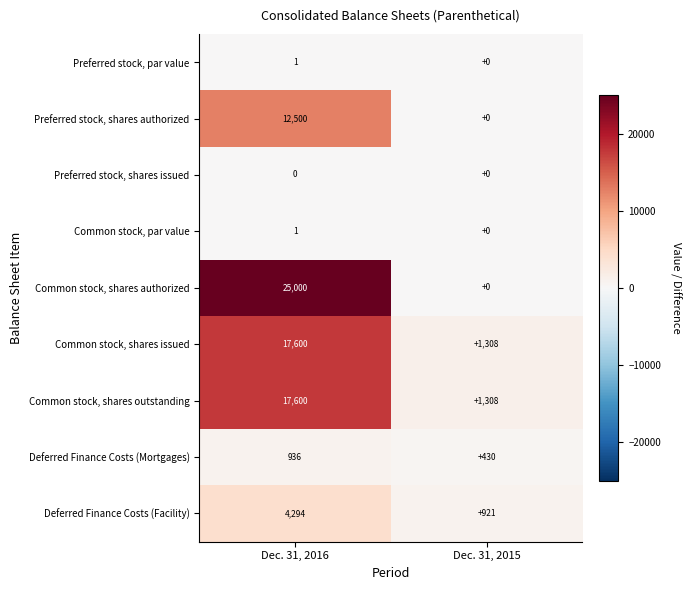

Which series changed the most between Dec. 31, 2016 and Dec. 31, 2015?

Common stock, shares authorized